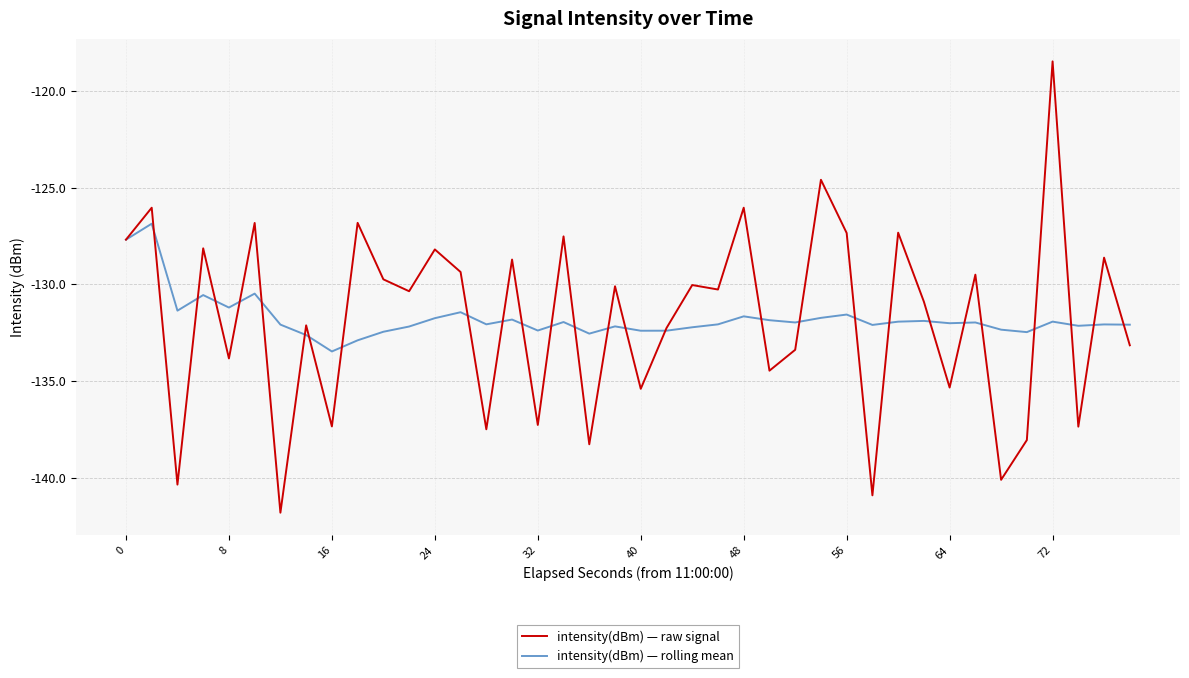

What is the lowest value of the intensity(dBm) — raw signal series?

-141.8